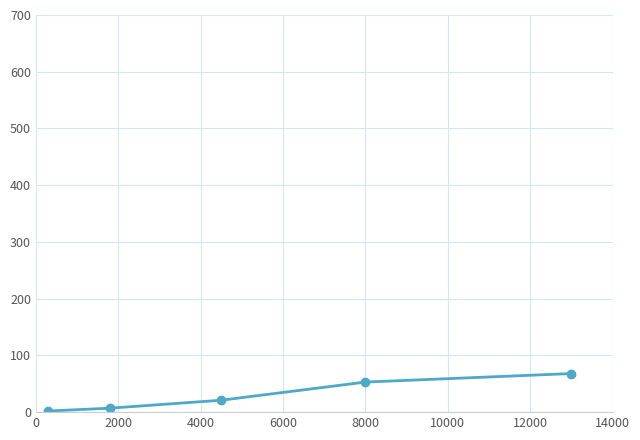

Reading right to left, transcribe all the data shown in this chart.

68	53	21	7	2